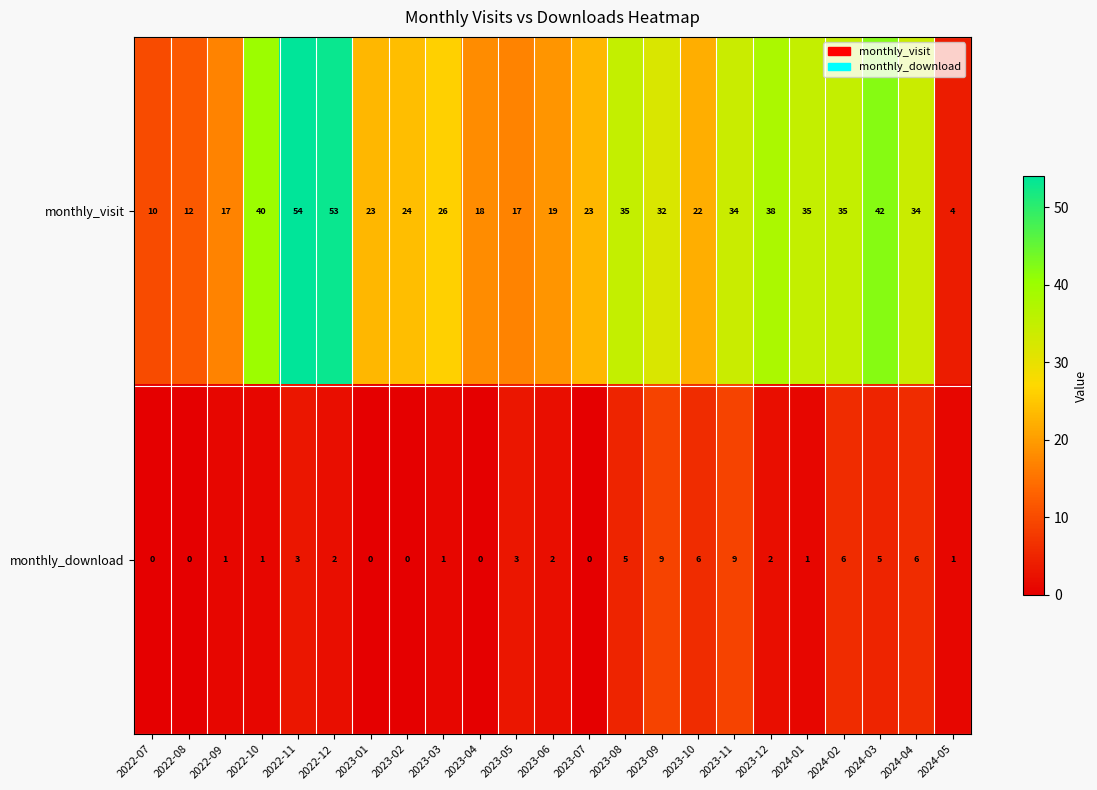

Which series changed the most between 2023-05 and 2023-09?

monthly_visit